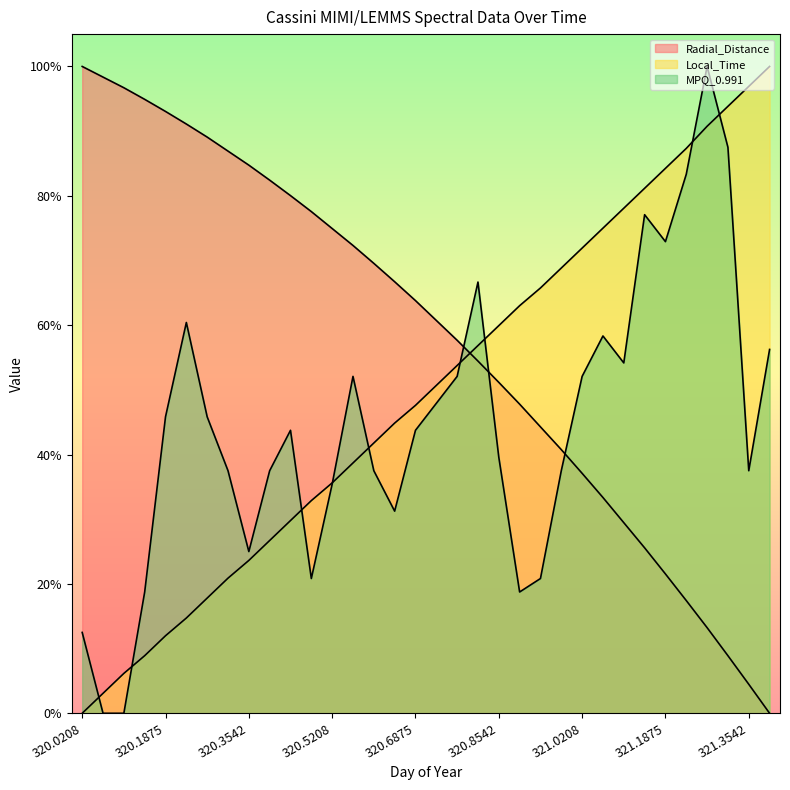

Where does the MPQ_0.991 series first go above 43?

320.1875